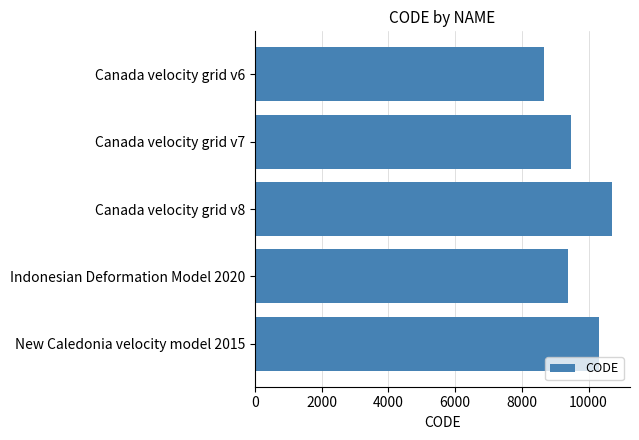

Between Canada velocity grid v7 and New Caledonia velocity model 2015, which is larger?

New Caledonia velocity model 2015